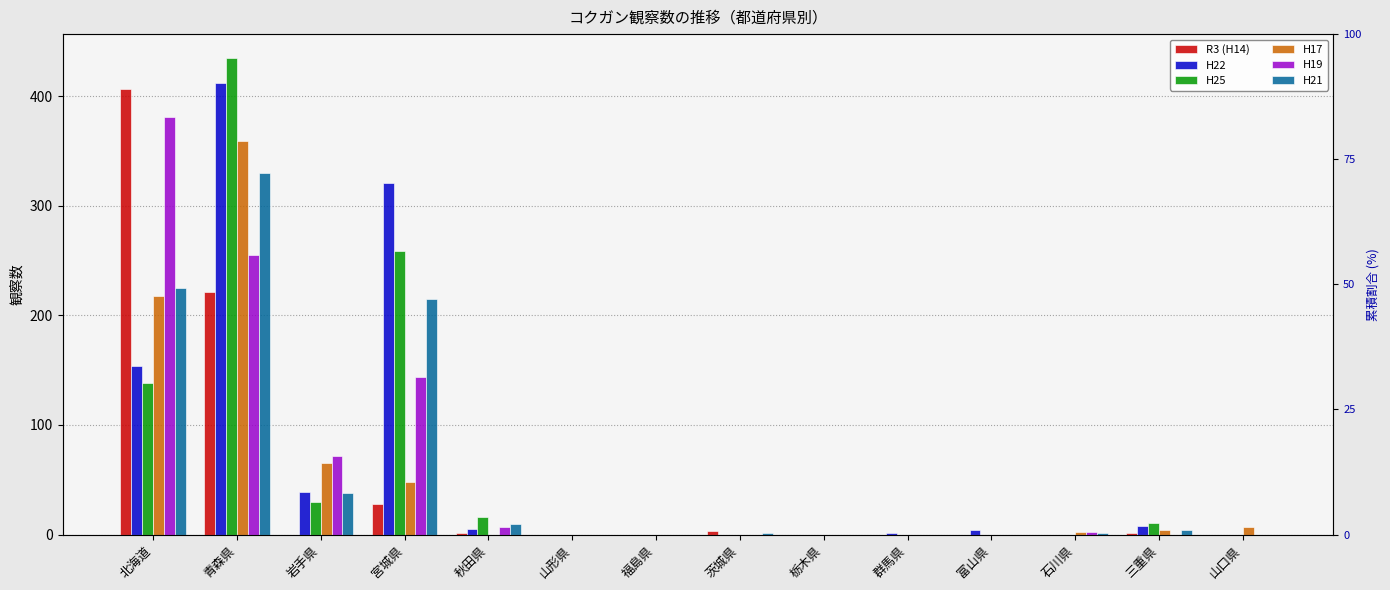

Which series has the widest spread of values?

H25